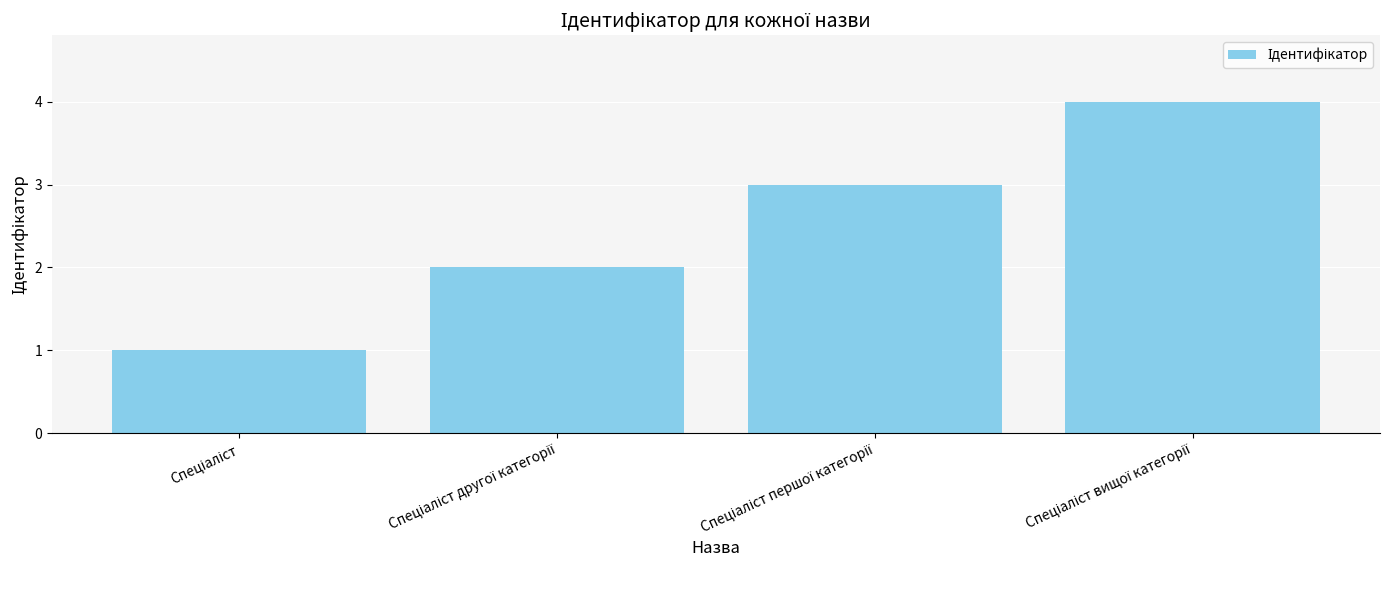

Does the chart contain any negative values?

No